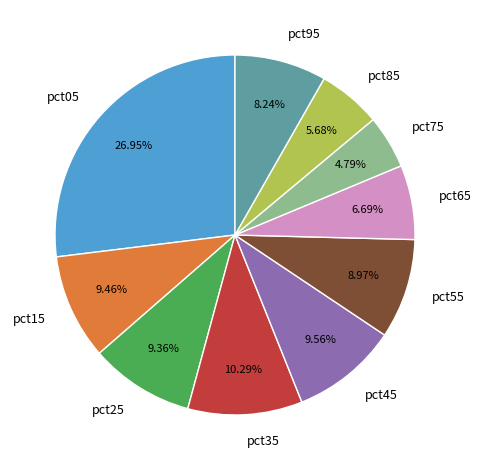

To the nearest percent, what is the difference between the pct95 and pct15 slice percentages?

1%